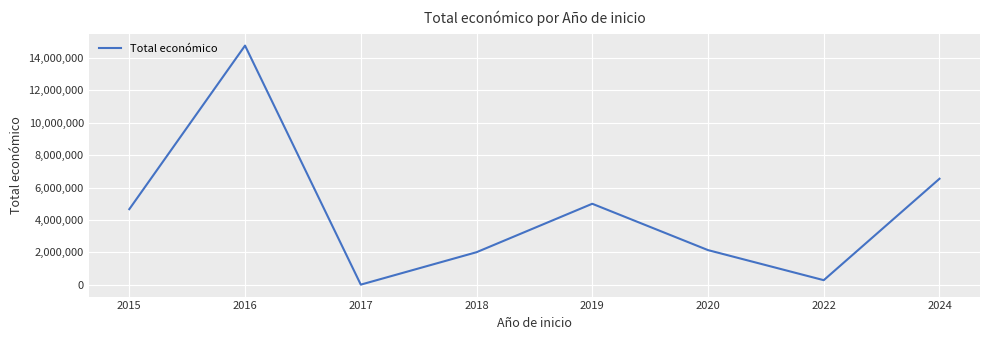

How many distinct data groups are displayed?

1